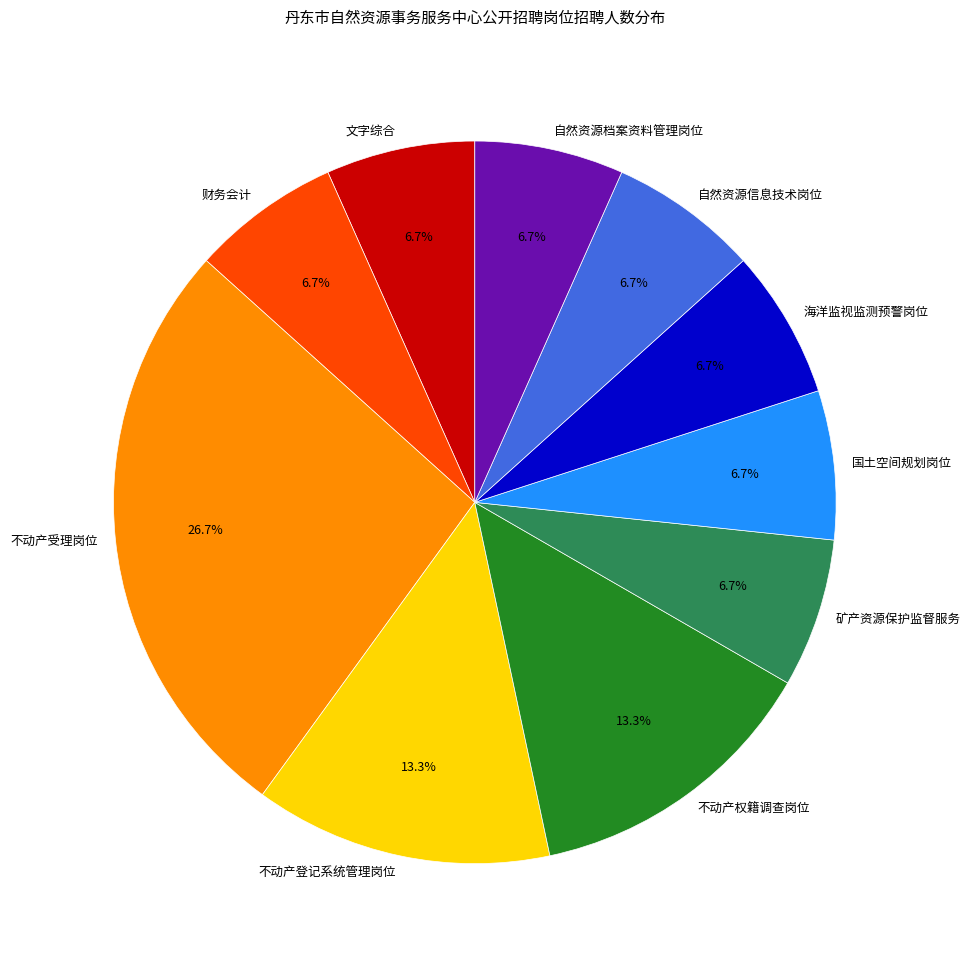

What is the largest slice in the pie chart?

不动产受理岗位